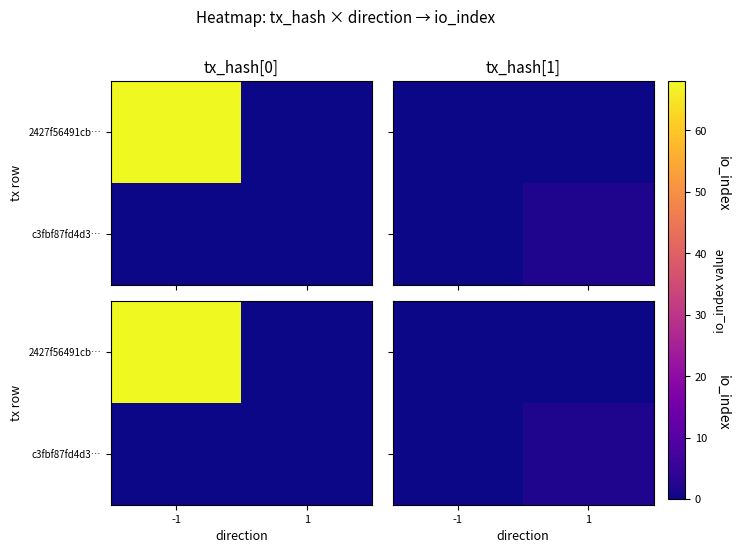

At which label does 2427f56491cb… reach its peak?

-1